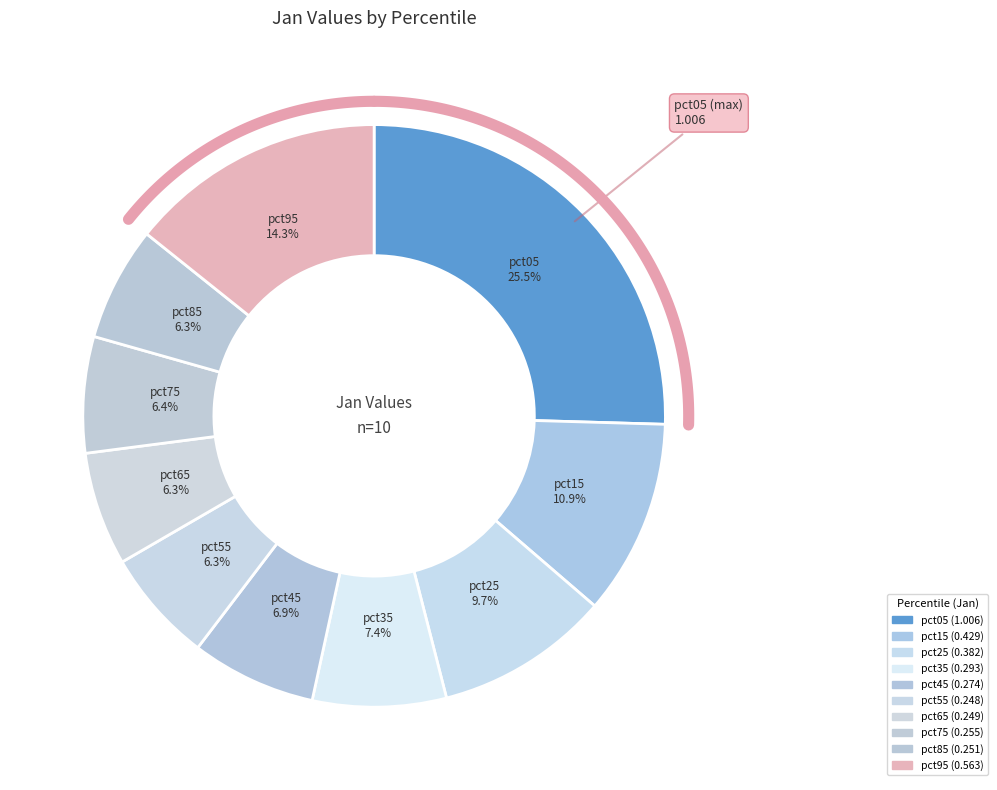

How many slices are in this pie chart?

10